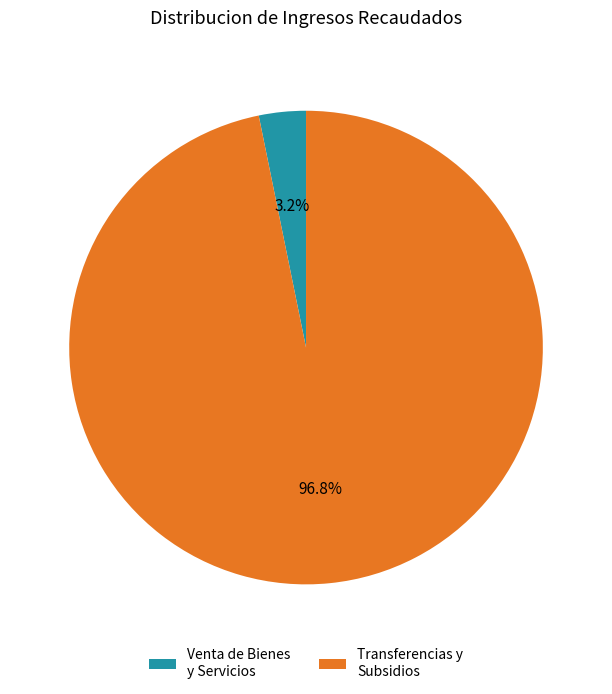

Rank the categories by value from highest to lowest.

Transferencias y Subsidios, Venta de Bienes y Servicios